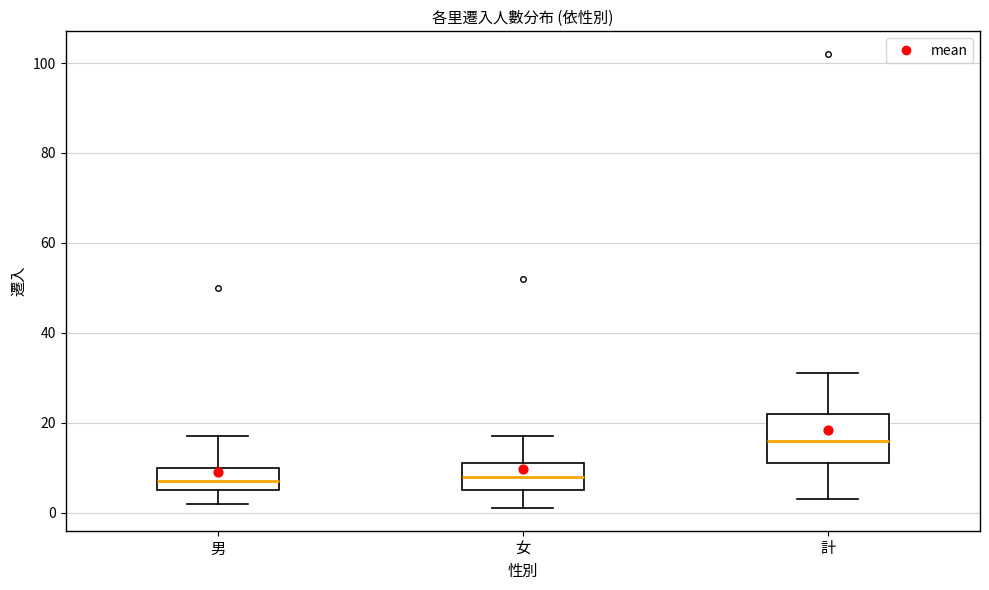

Reading left to right, transcribe this box plot: for each box, give where its median line is, the range the box spans, and where its two whiskers end, as read against the y-axis. The values are not printed on the chart, so give them approximately, as read against the axis.

男: median 8, box 6 to 10, whiskers 2 to 18
女: median 8, box 6 to 12, whiskers 2 to 18
計: median 16, box 12 to 22, whiskers 4 to 32